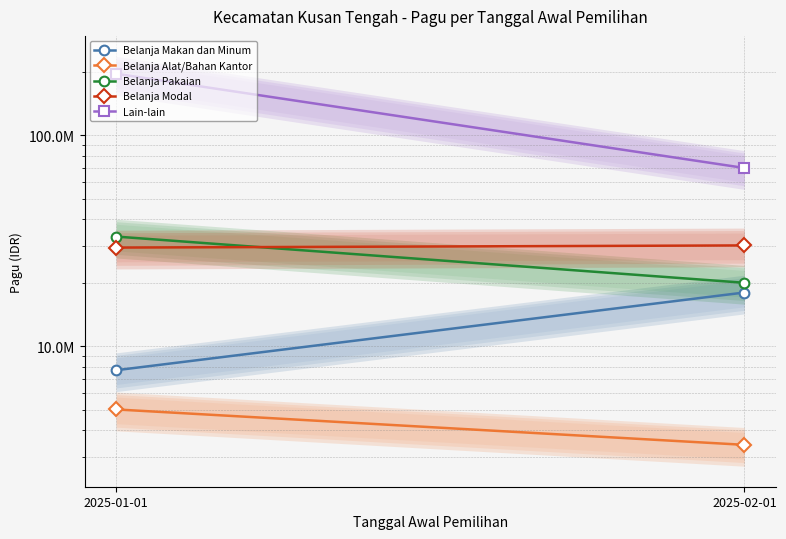

At which label is Belanja Alat/Bahan Kantor closest to 4224000?

2025-01-01